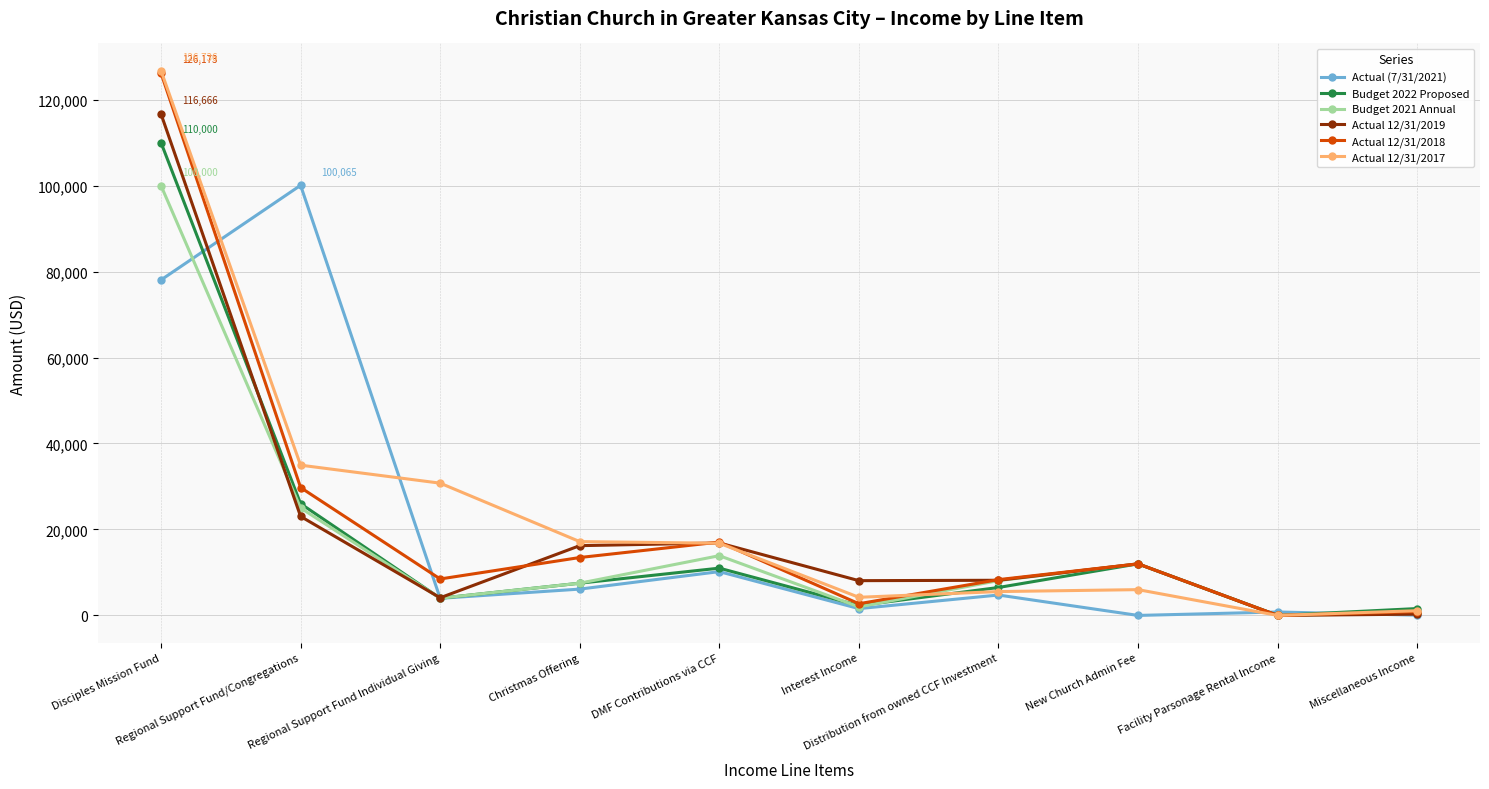

What position from the left is Miscellaneous Income?

10